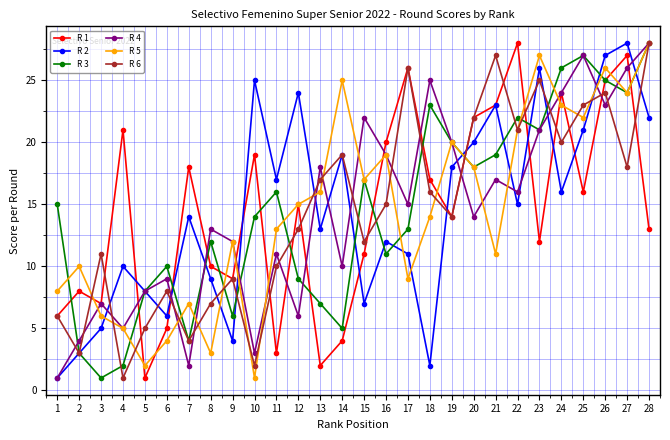

What is the difference between the second highest and second lowest values in the R 3 series?

25